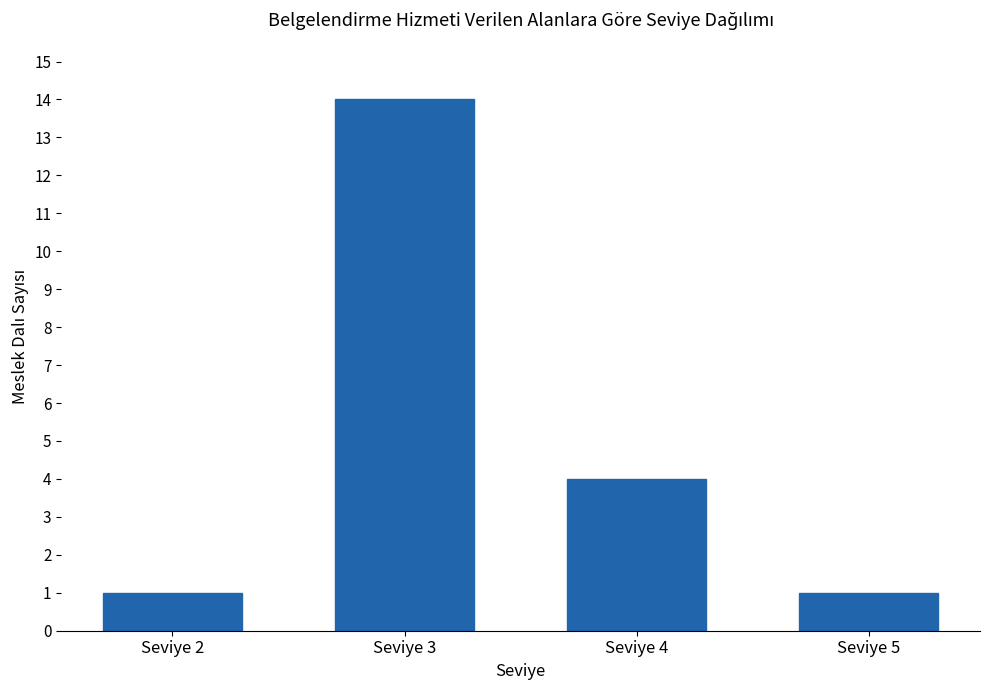

Reading left to right, what are all the values shown in this chart?

Seviye 2=1	Seviye 3=14	Seviye 4=4	Seviye 5=1